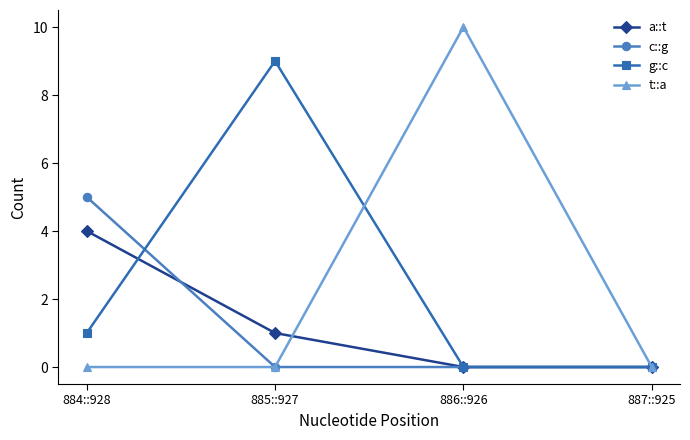

Between which two adjacent categories do c::g and g::c first intersect?

884::928 and 885::927